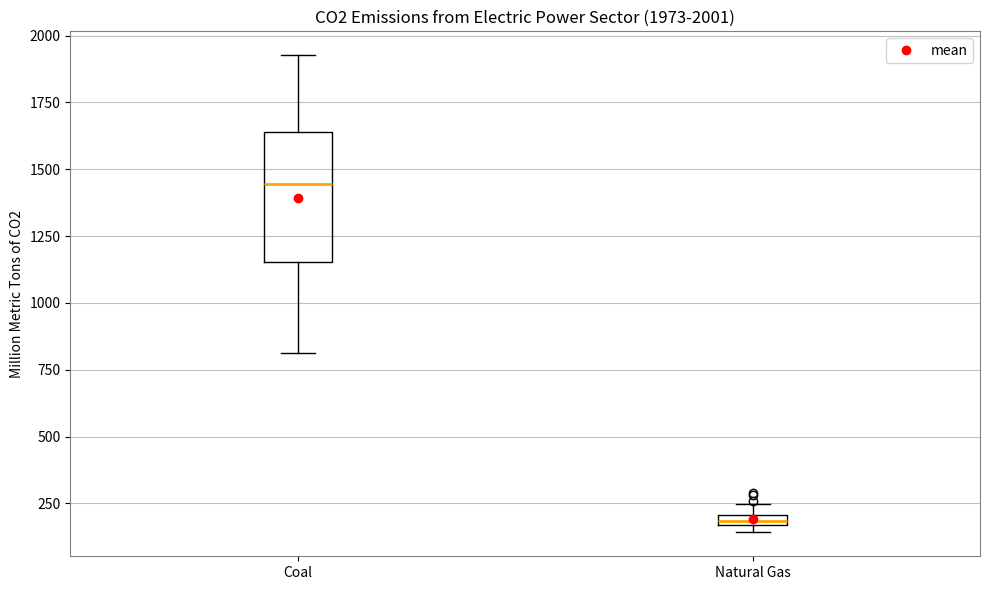

Which box's median line is the lowest?

Natural Gas